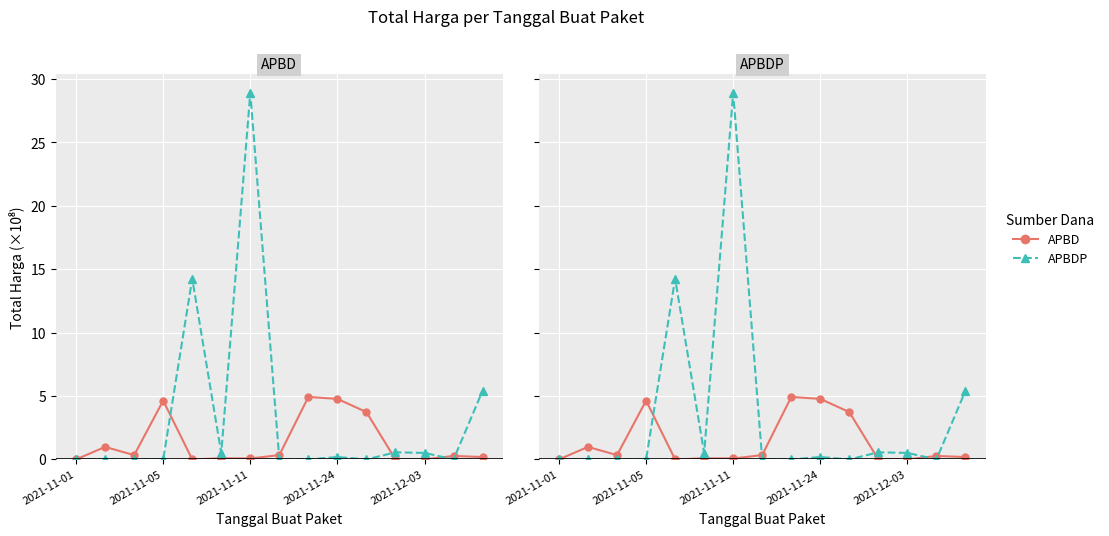

What is the sum of the APBD values at 14 and 2021-12-03?

0.2